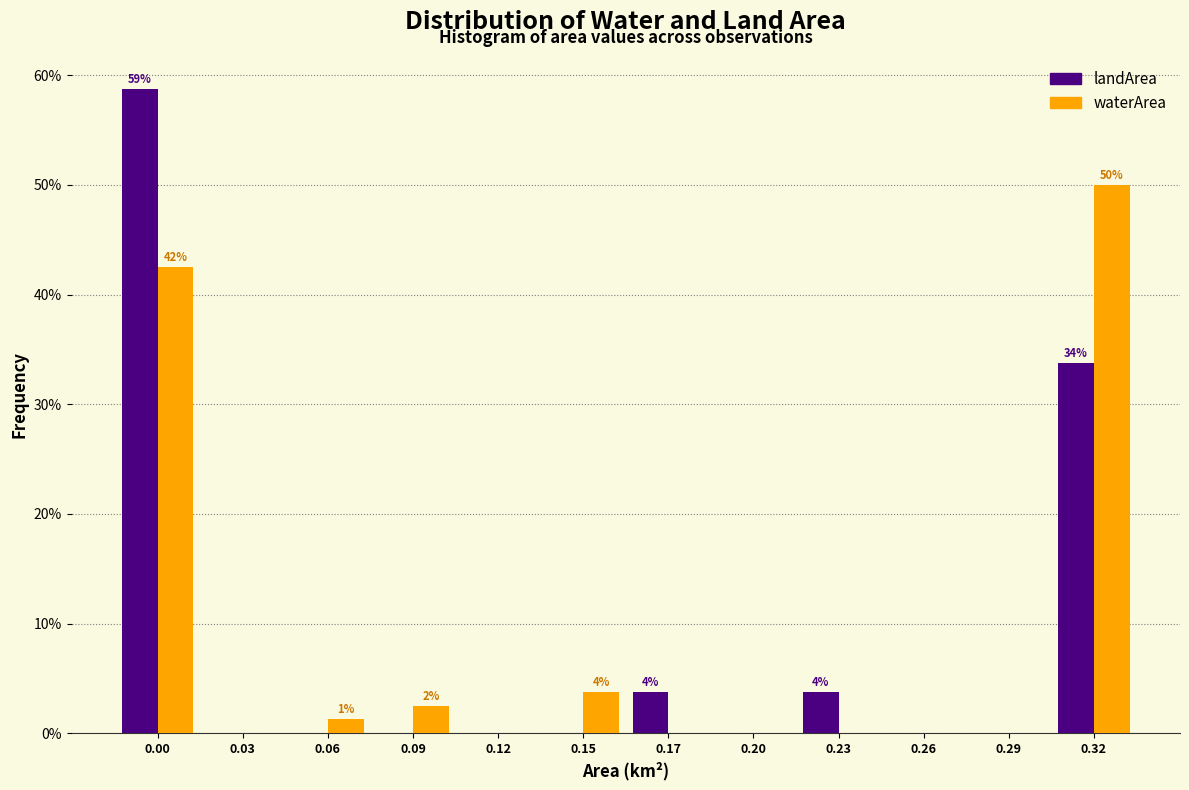

What is the sum of all landArea values?

100.0